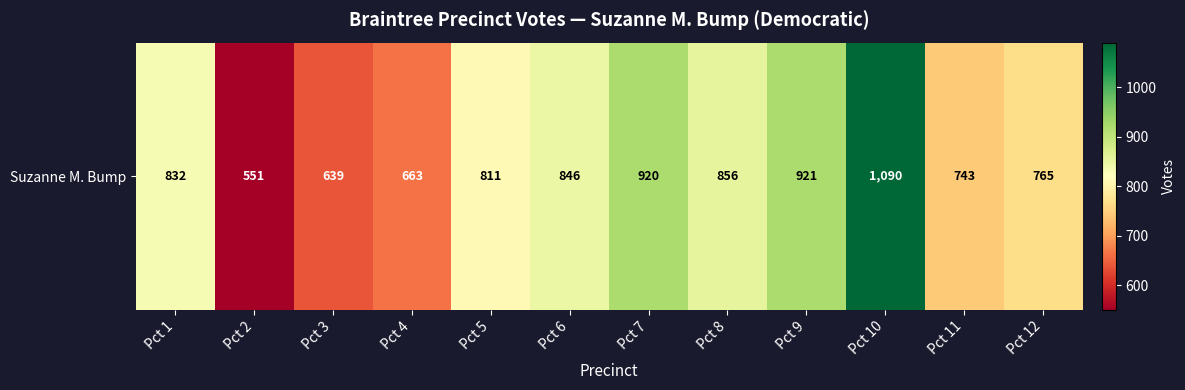

True or false: the data shows 1041 at Pct 11.

False